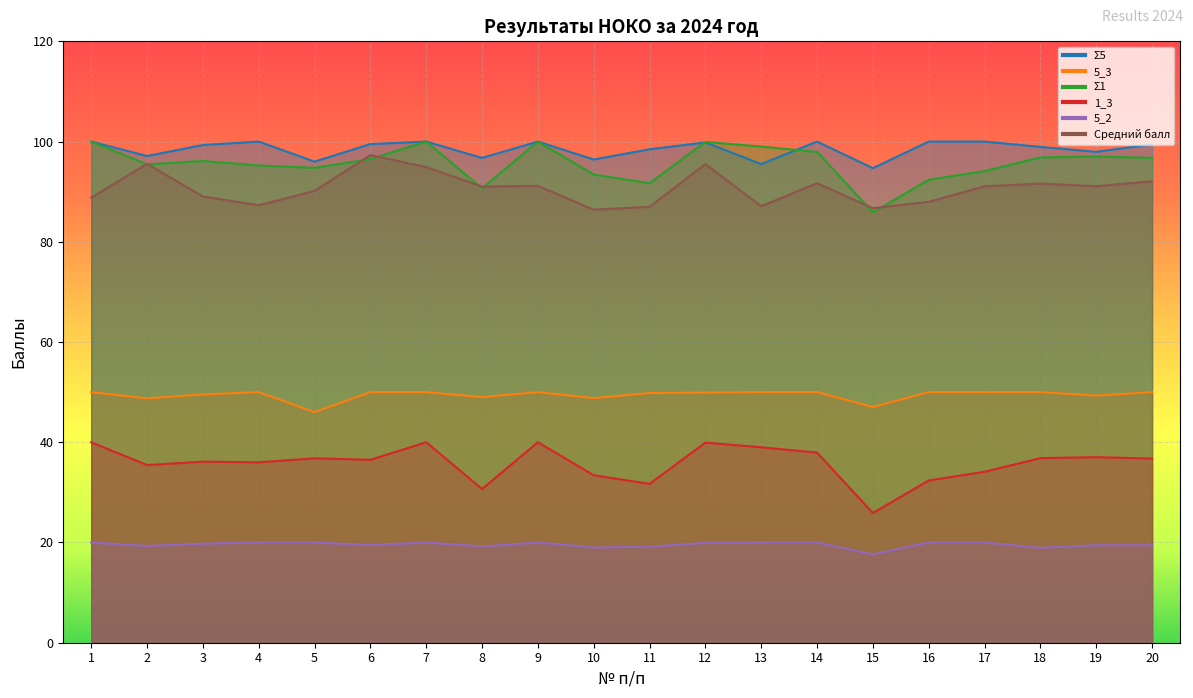

True or false: 5_2 has more than 2 interior local peaks.

False